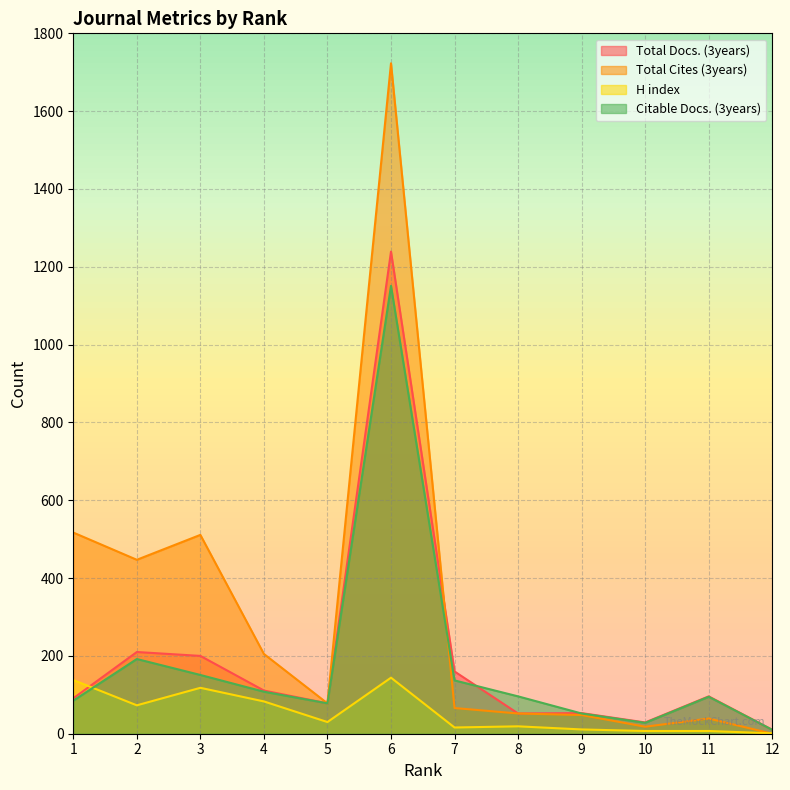

Where is the first local minimum for H index?

2